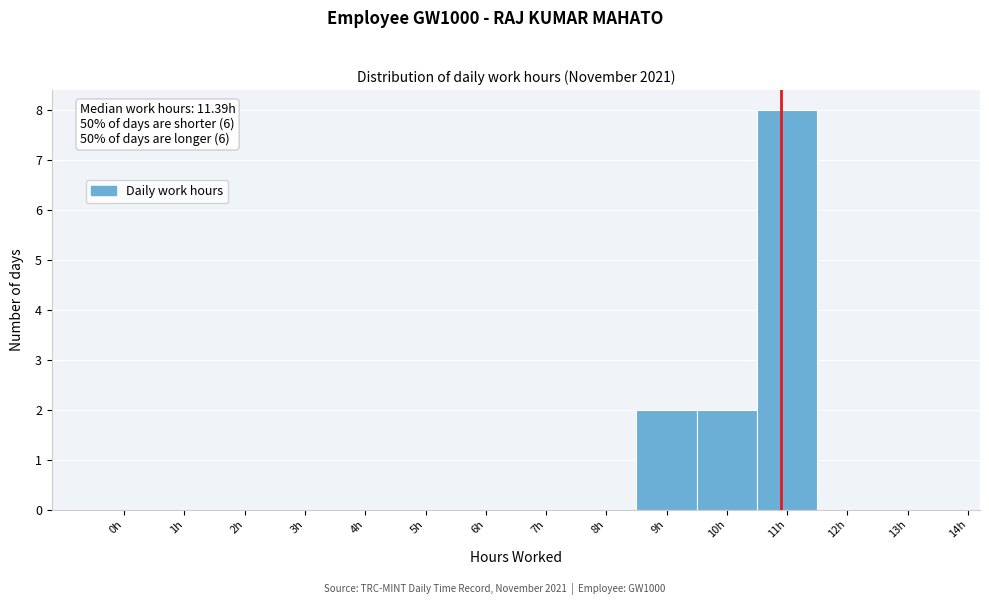

Reading left to right, transcribe all the data shown in this chart.

0h=0	1h=0	2h=0	3h=0	4h=0	5h=0	6h=0	7h=0	8h=0	9h=2	10h=2	11h=8	12h=0	13h=0